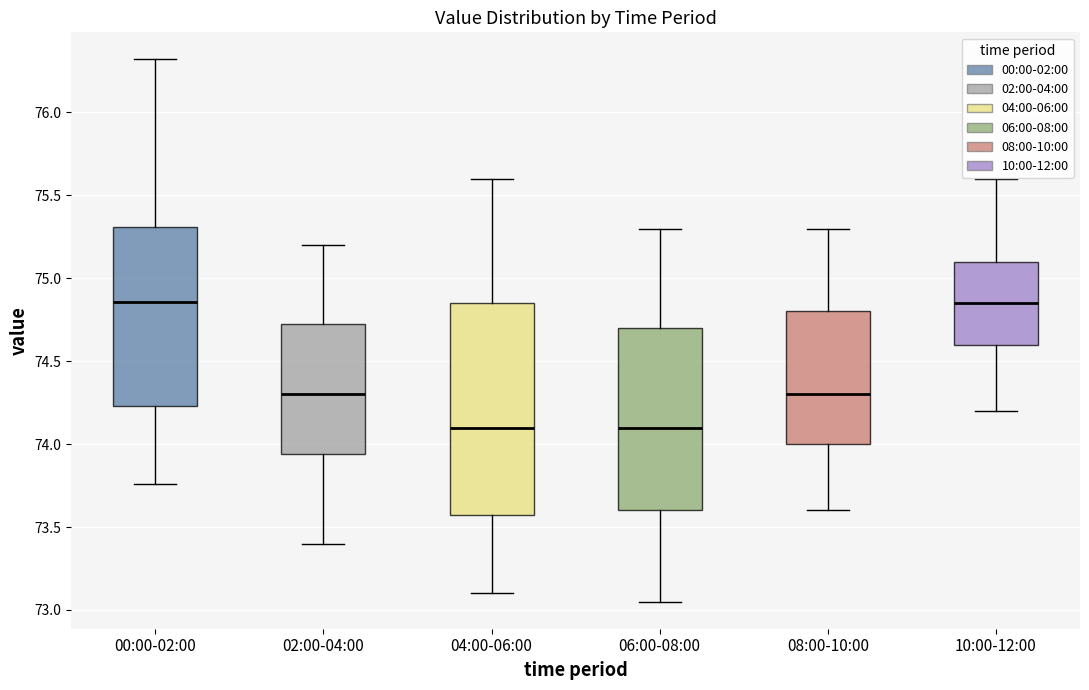

Reading left to right, transcribe this box plot: for each box, give where its median line is, the range the box spans, and where its two whiskers end, as read against the y-axis. The values are not printed on the chart, so give them approximately, as read against the axis.

00:00-02:00: median 74.85, box 74.25 to 75.30, whiskers 73.75 to 76.30
02:00-04:00: median 74.30, box 73.95 to 74.75, whiskers 73.40 to 75.20
04:00-06:00: median 74.10, box 73.60 to 74.85, whiskers 73.10 to 75.60
06:00-08:00: median 74.10, box 73.60 to 74.70, whiskers 73.05 to 75.30
08:00-10:00: median 74.30, box 74.00 to 74.80, whiskers 73.60 to 75.30
10:00-12:00: median 74.85, box 74.60 to 75.10, whiskers 74.20 to 75.60